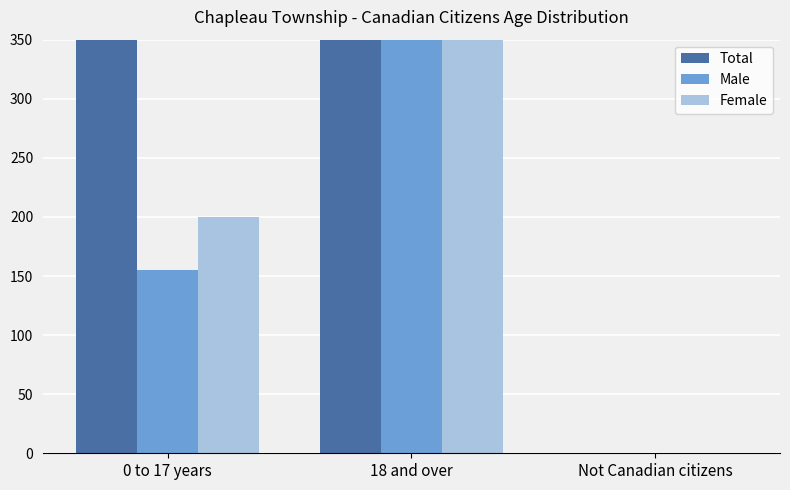

What is the average value of the Female series?

332